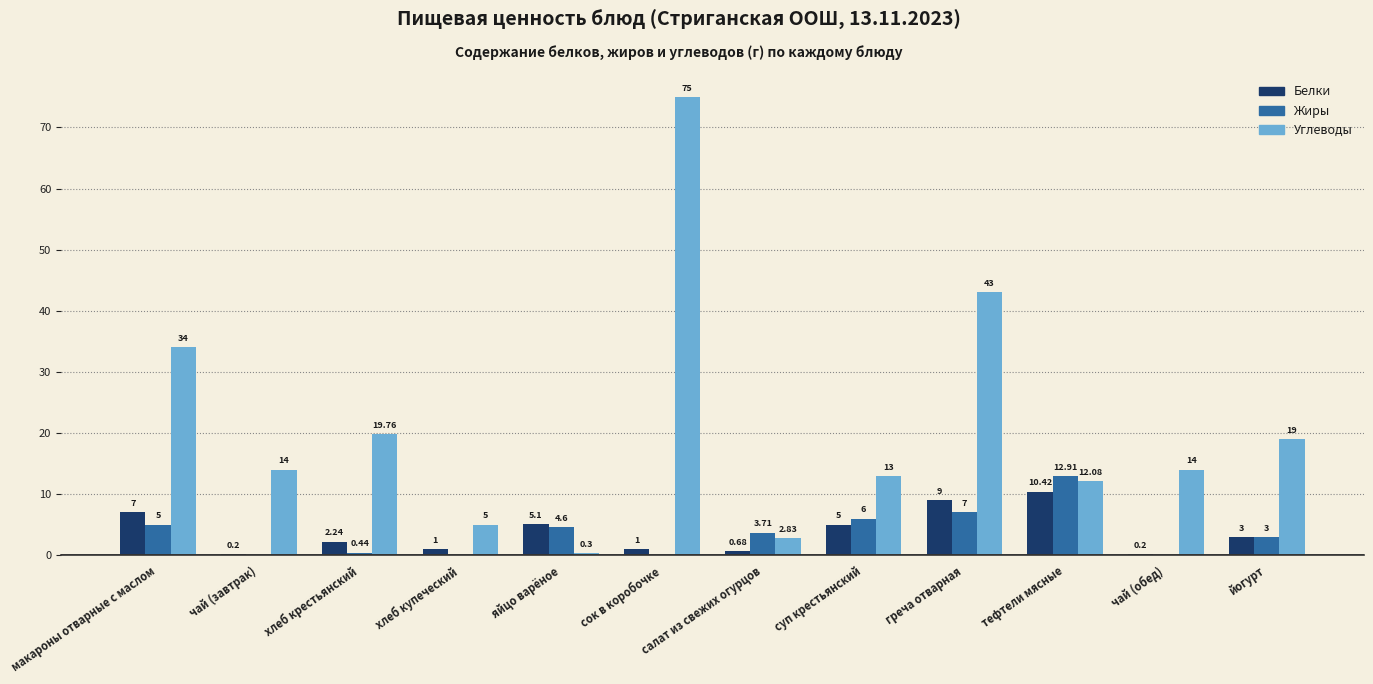

What is the difference between the Белки values at тефтели мясные and йогурт?

7.4